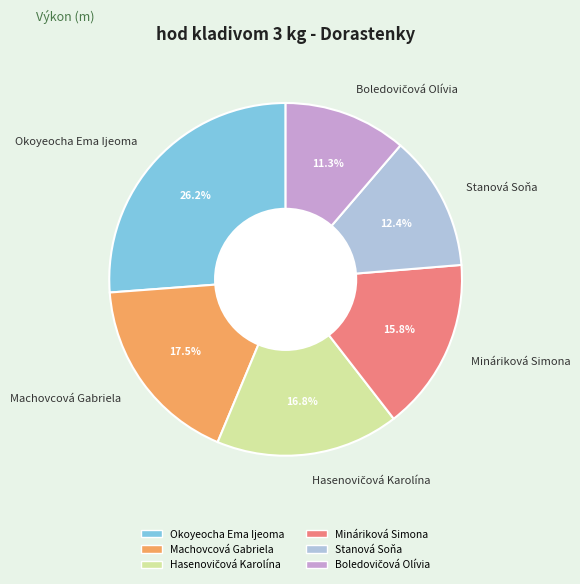

Is the sum of Stanová Soňa and Machovcová Gabriela greater than half?

No